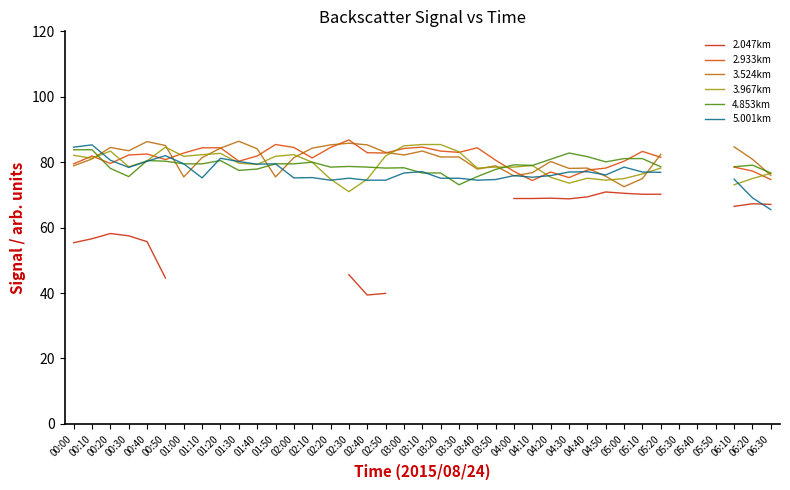

What are all the series names shown in the legend?

2.047km, 2.933km, 3.524km, 3.967km, 4.853km, 5.001km